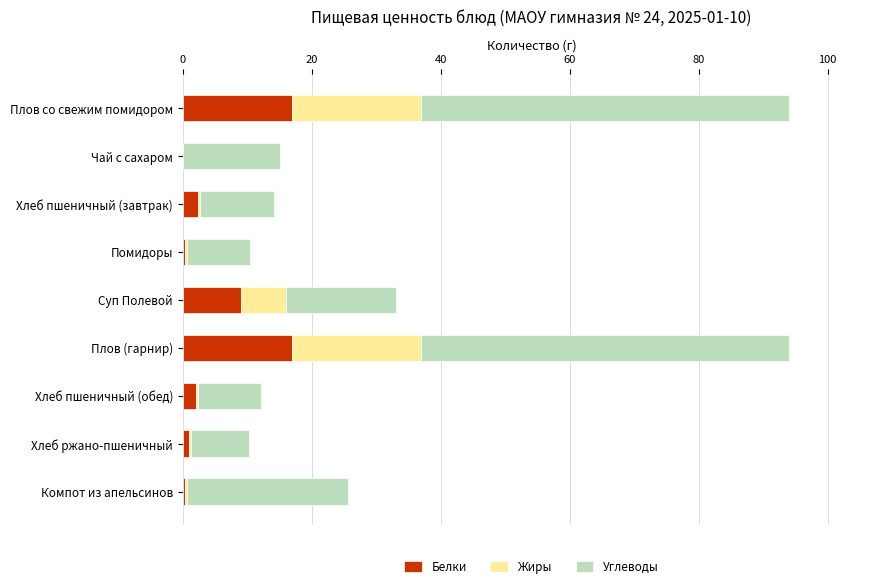

What is the total value across all series at Чай с сахаром?

15.0